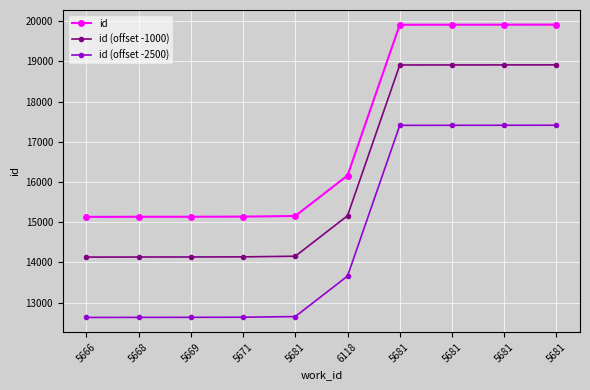

How many lines are shown in the chart?

3